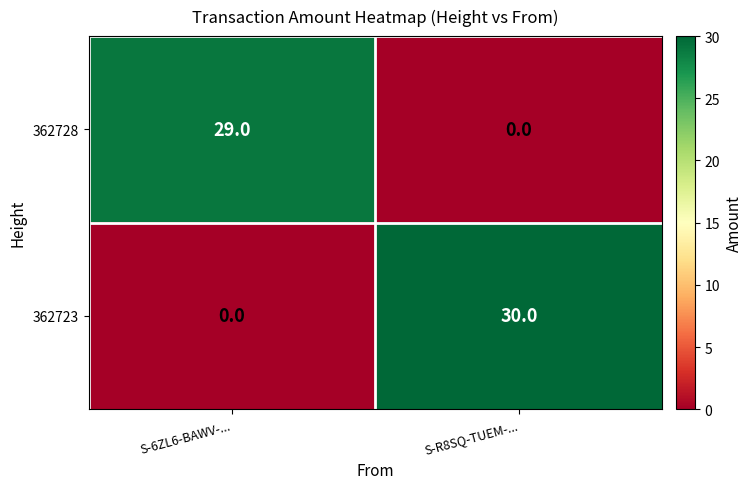

List the labels in order of 362728 value, smallest first.

S-R8SQ-TUEM-..., S-6ZL6-BAWV-...